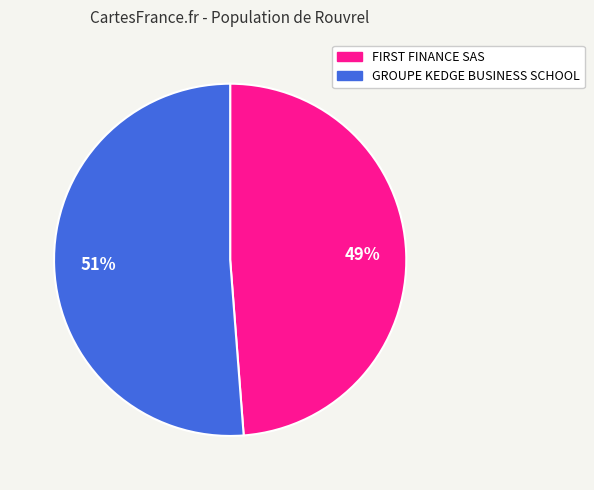

True or false: GROUPE KEDGE BUSINESS SCHOOL accounts for 51% of the total.

True